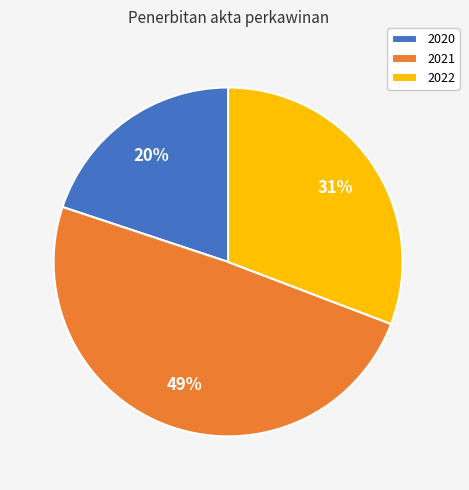

The 2020 slice represents 20% of the pie. True or false?

True